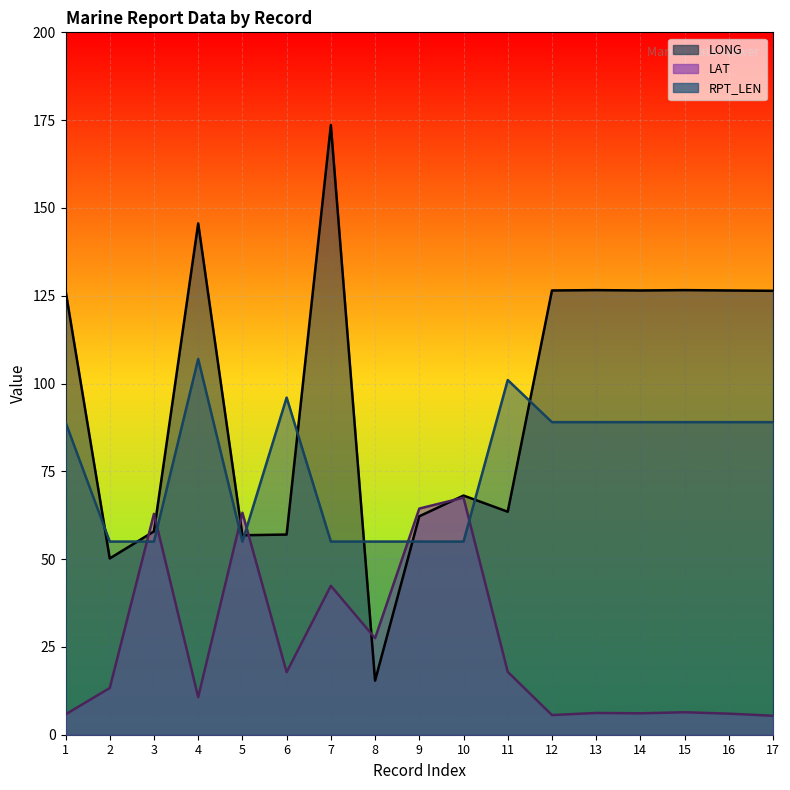

List the labels in order of RPT_LEN value, largest first.

4, 11, 6, 1, 12, 13, 14, 15, 16, 17, 2, 3, 5, 7, 8, 9, 10